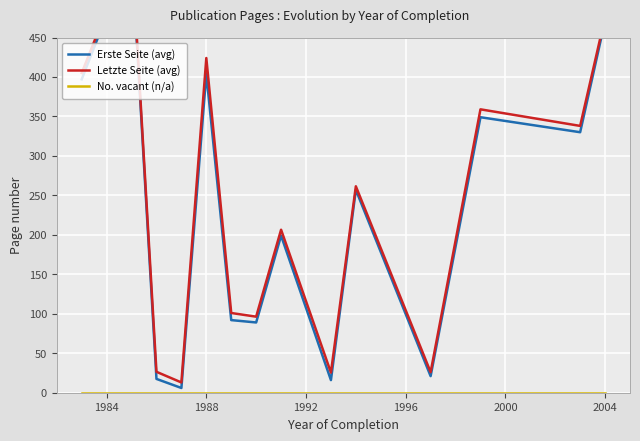

How many categories are shown in the chart?

14